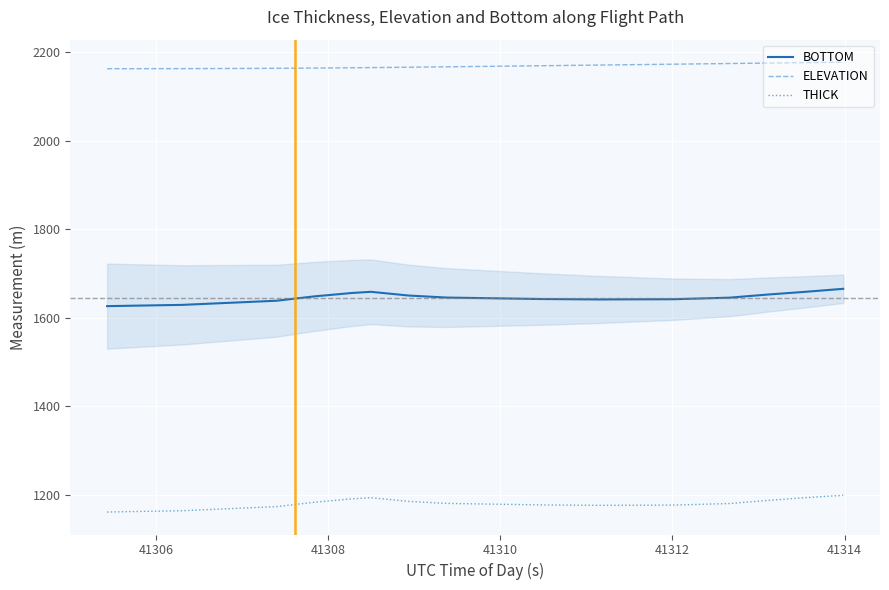

List the series in order of their overall mean, highest first.

ELEVATION, BOTTOM, THICK